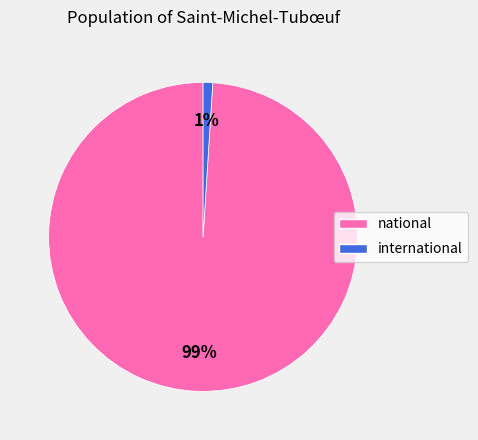

Which has a higher value, national or international?

national